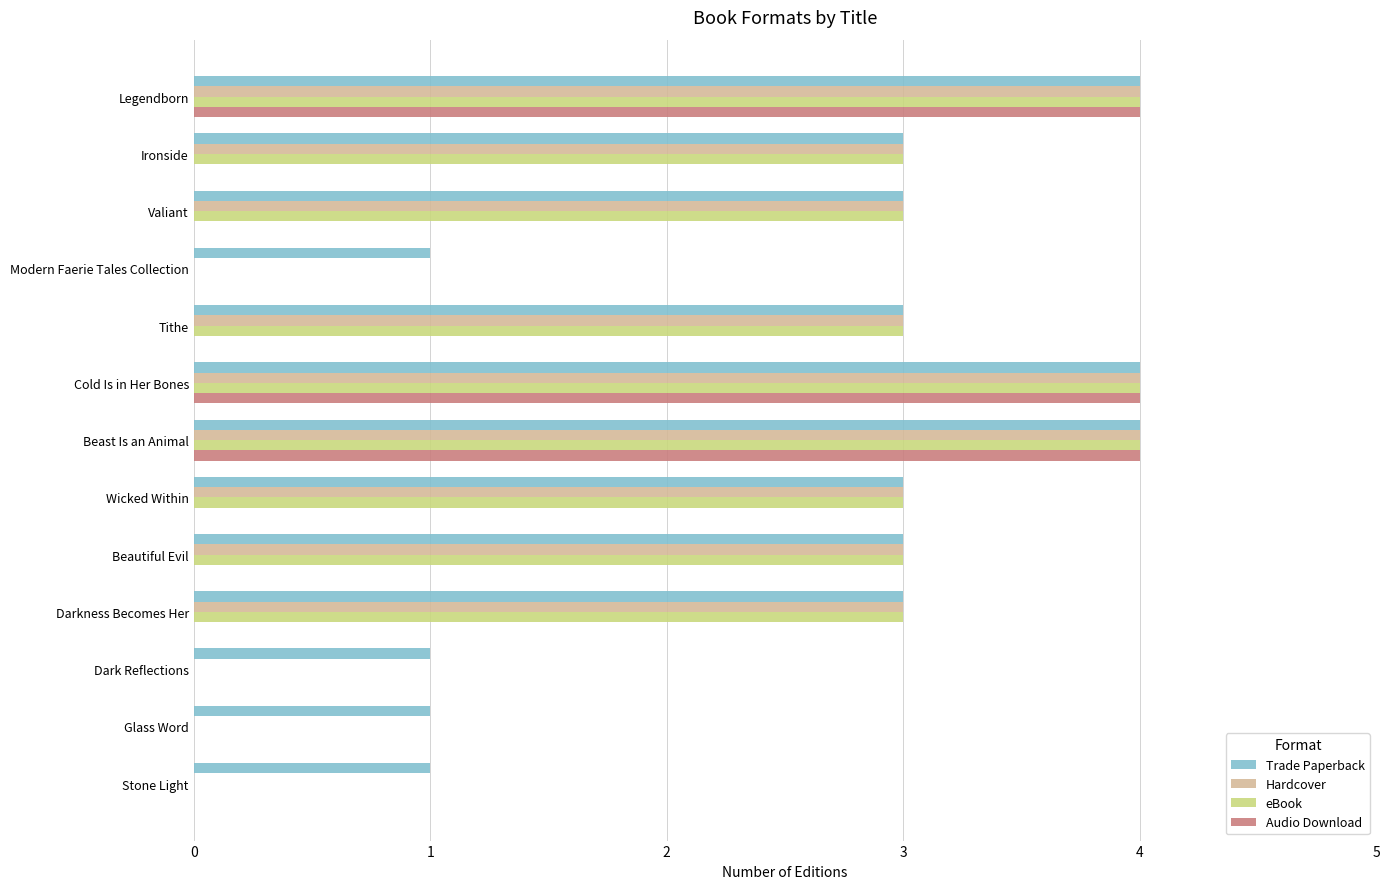

The value of Audio Download at Legendborn is 6. True or false?

False